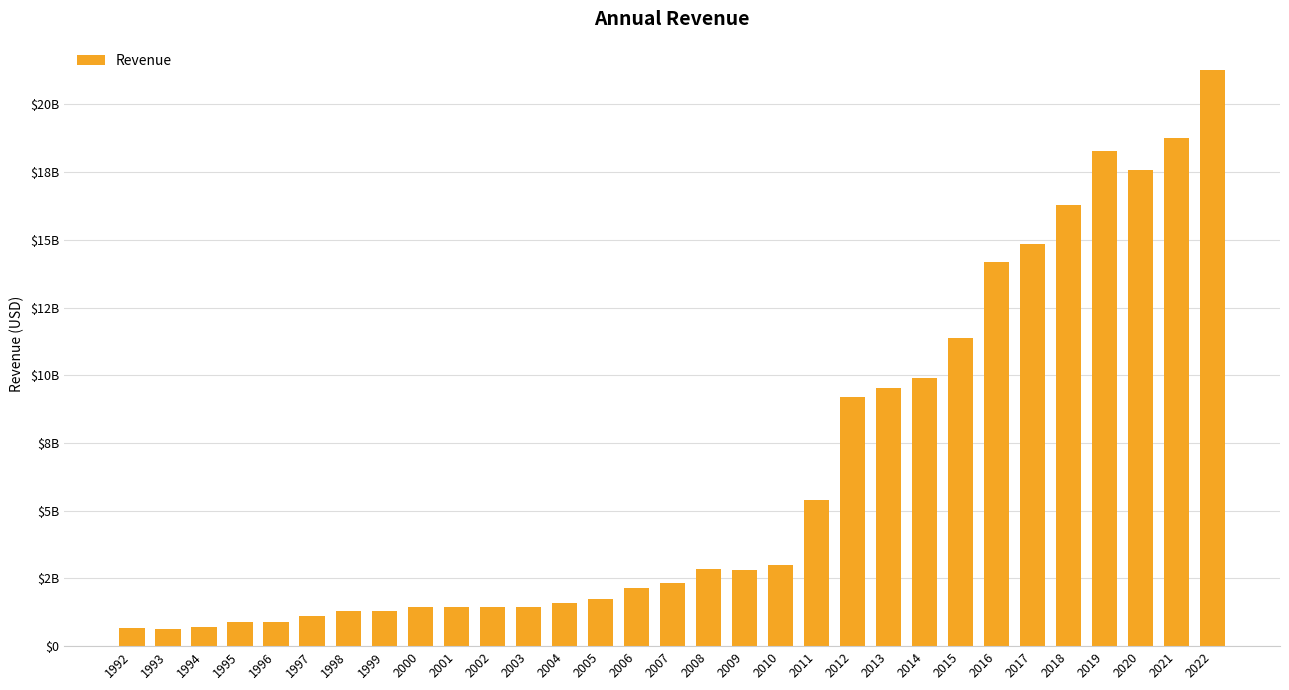

Does the chart contain any negative values?

No